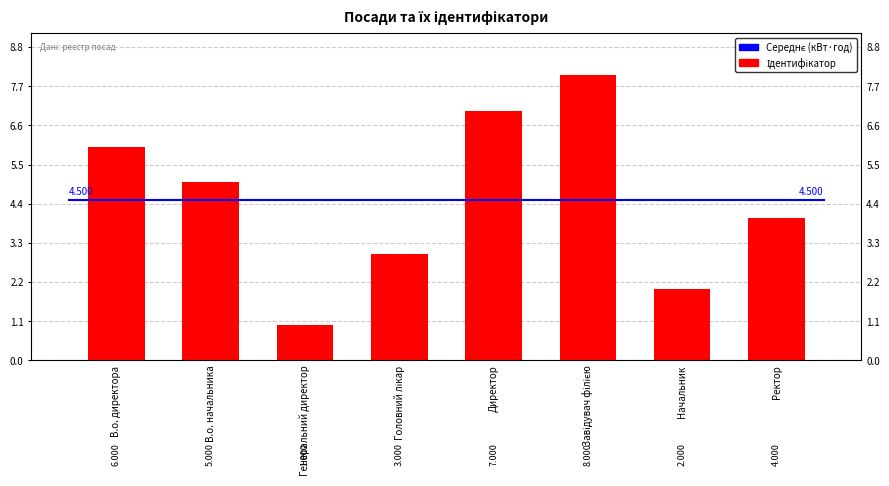

List the labels in order of value, smallest first.

Генеральний директор, Начальник, Головний лікар, Ректор, В.о. начальника, В.о. директора, Директор, Завідувач філією